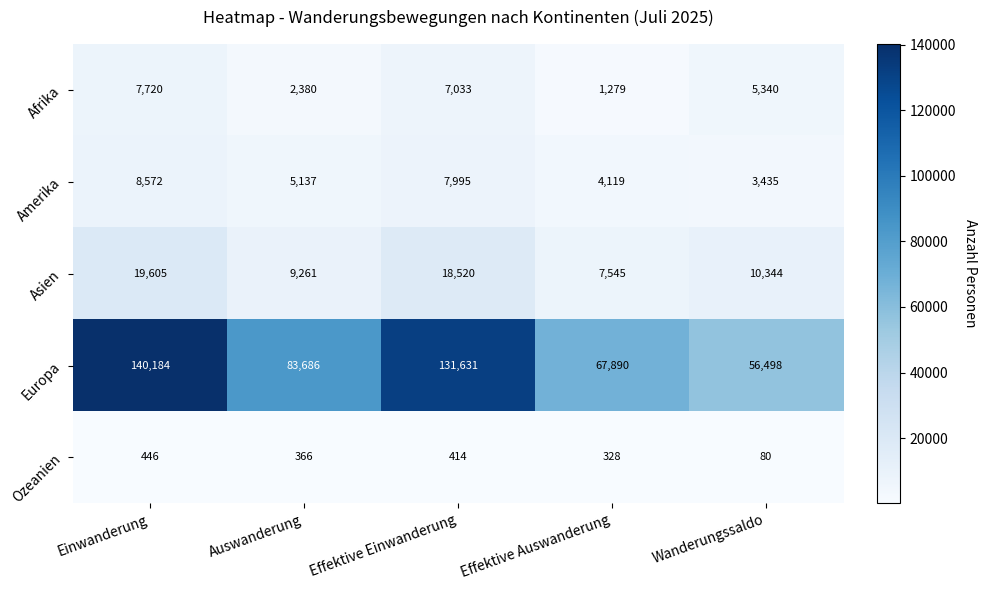

Which series changed the most between Effektive Einwanderung and Effektive Auswanderung?

Europa